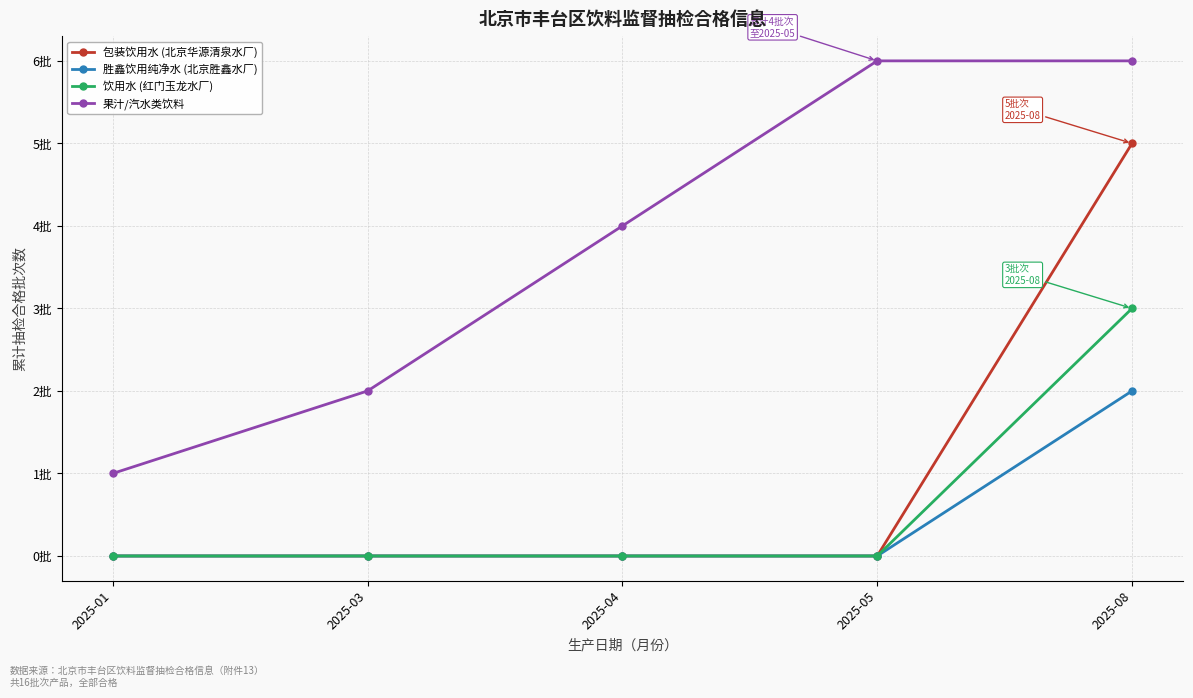

At which category is the sum across all series the highest?

2025-08